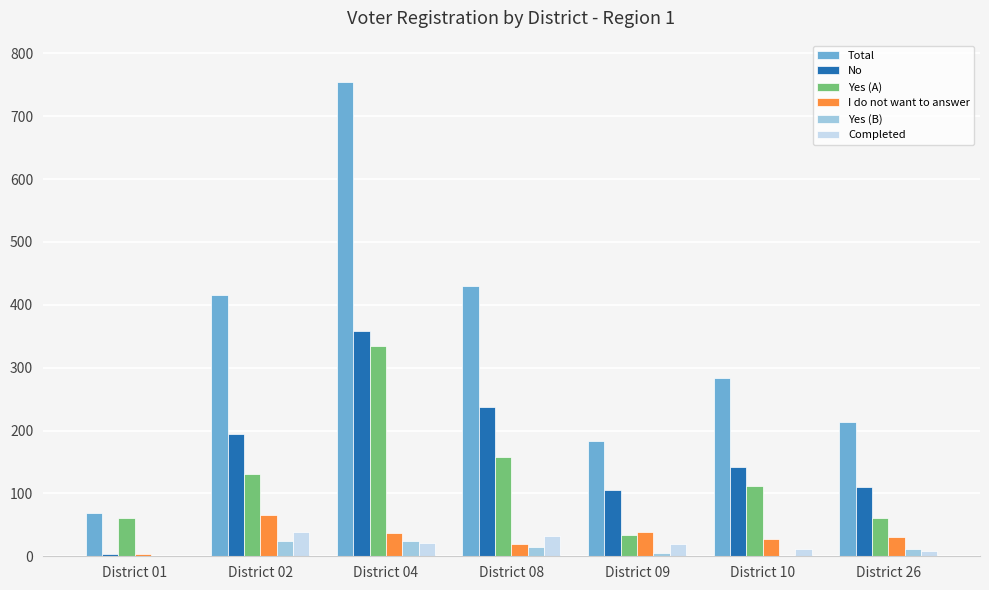

What is the average value of the Yes (B) series?

12